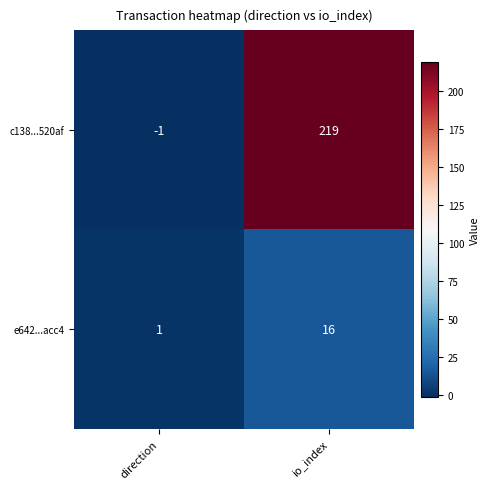

Rank the series by their maximum value, from lowest to highest.

e642...acc4, c138...520af